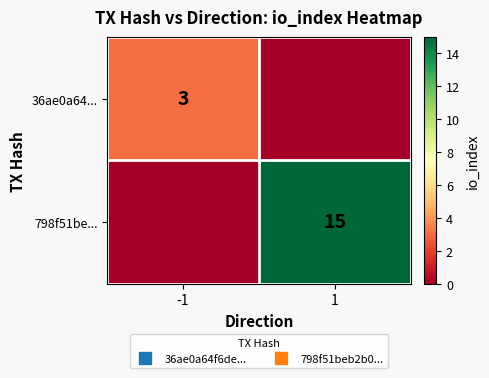

Which series has the largest total across all categories?

798f51be...